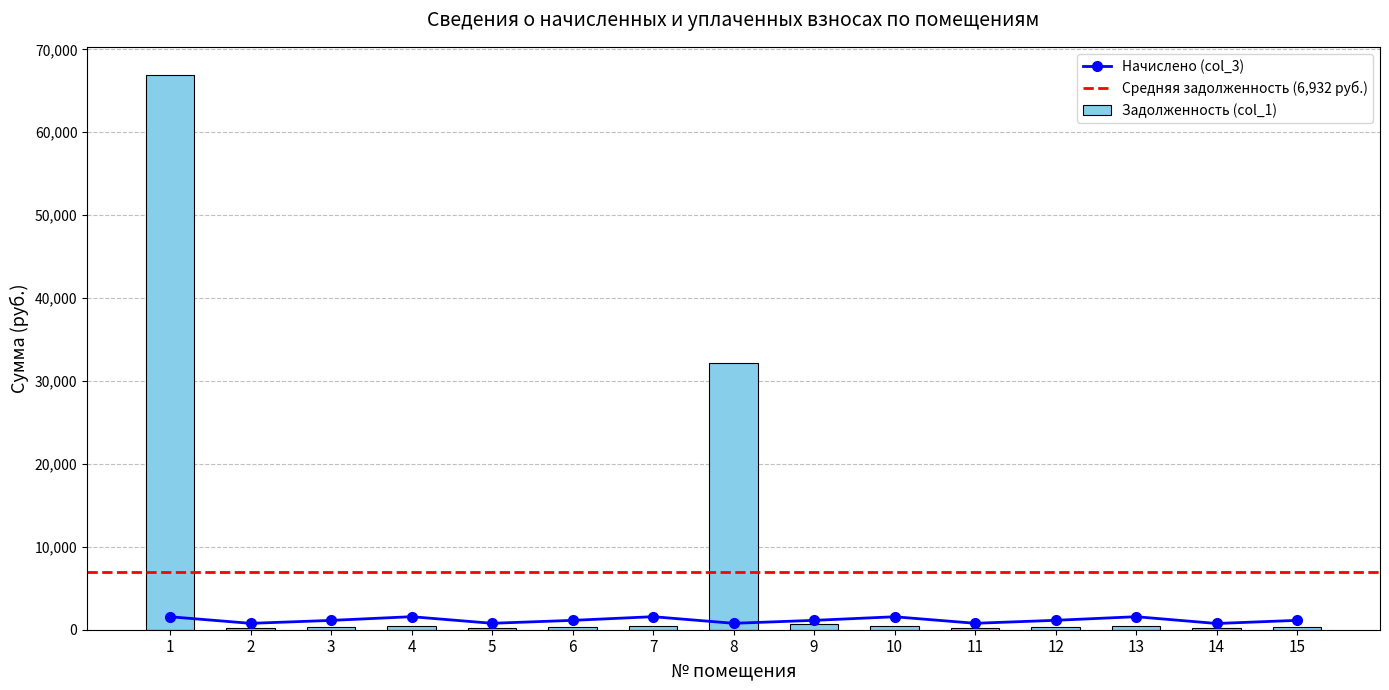

Where is the data nearest to the value 33593?

8